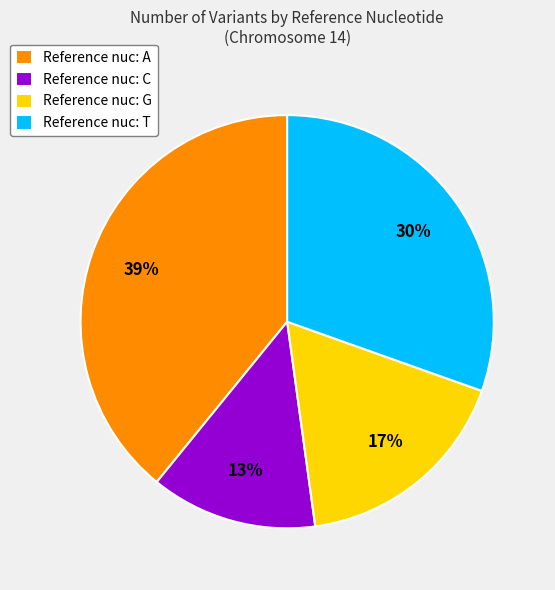

The Reference nuc: A slice represents 39% of the pie. True or false?

True